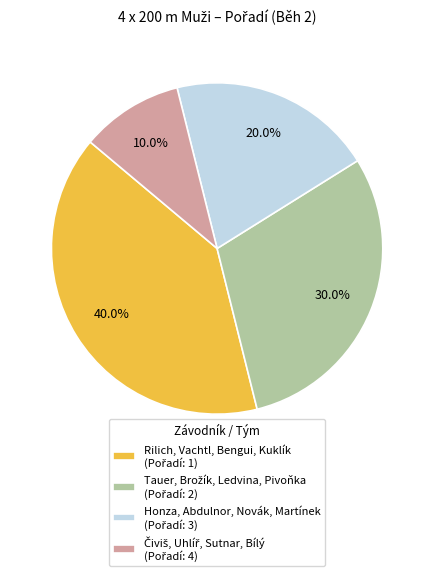

How many segments does this pie chart have?

4